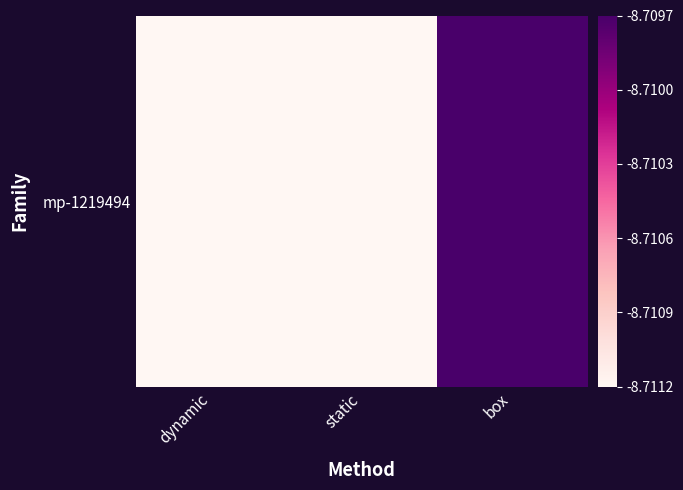

The chart shows a value of 0.0 at static. True or false?

True